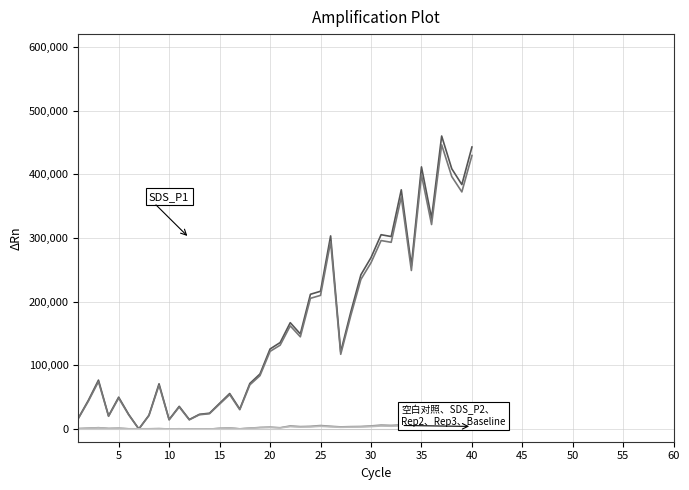

How many lines are shown in the chart?

6